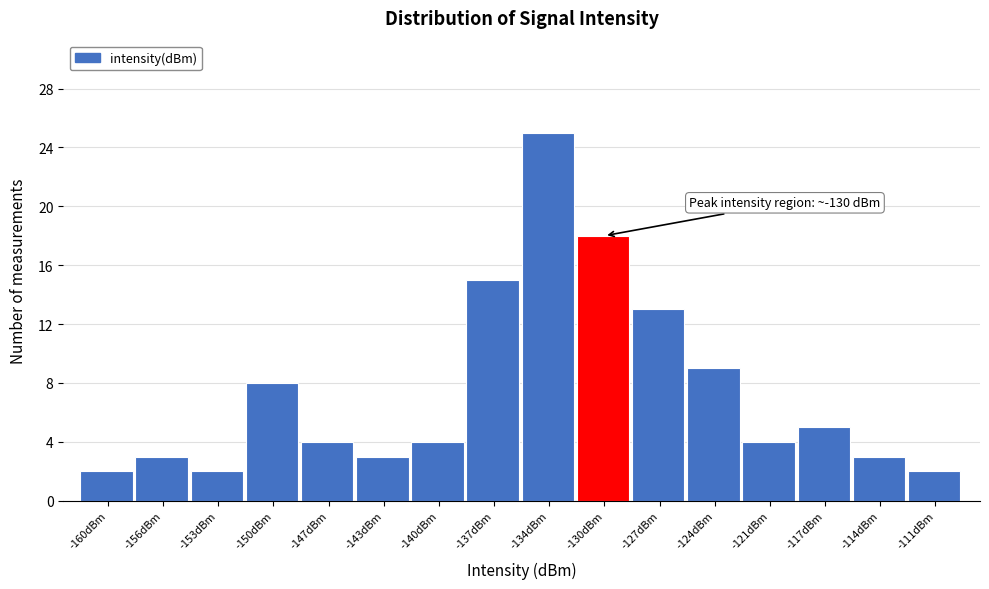

Reading left to right, list all the values displayed in this chart.

2	3	2	8	4	3	4	15	25	18	13	9	4	5	3	2